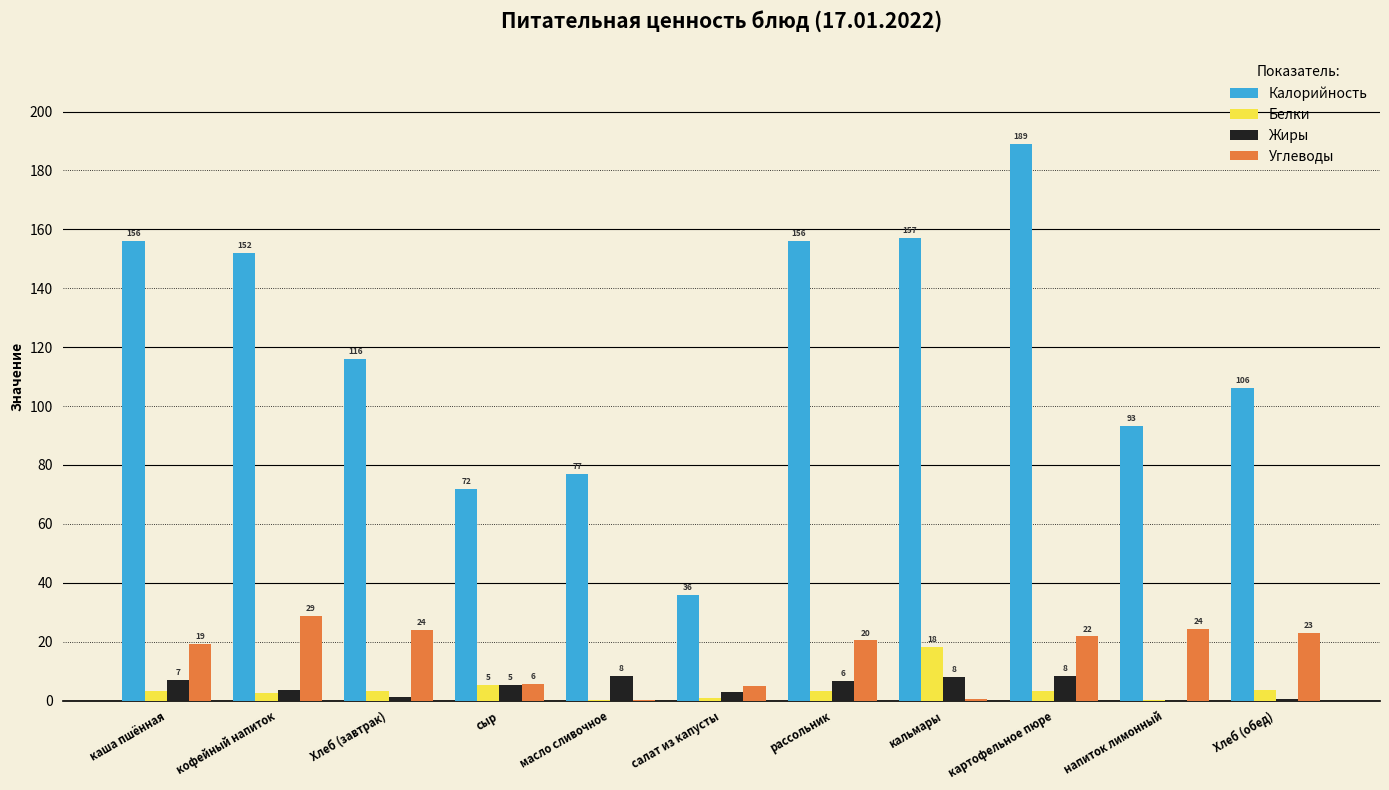

Is it true that Углеводы equals 5.4 at Хлеб (обед)?

False